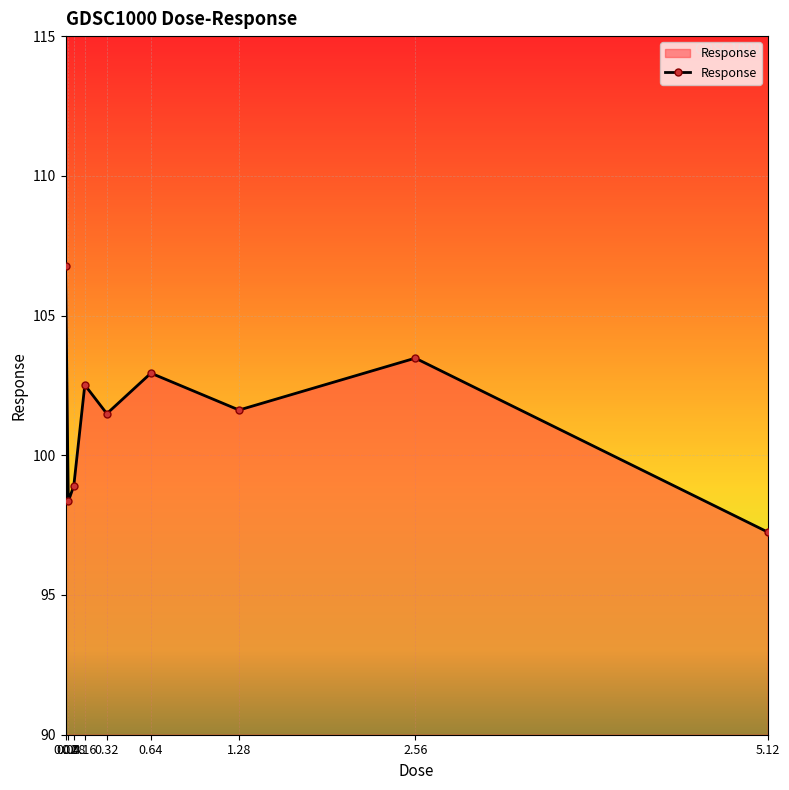

What is the value of the 1st point from the left?

106.8